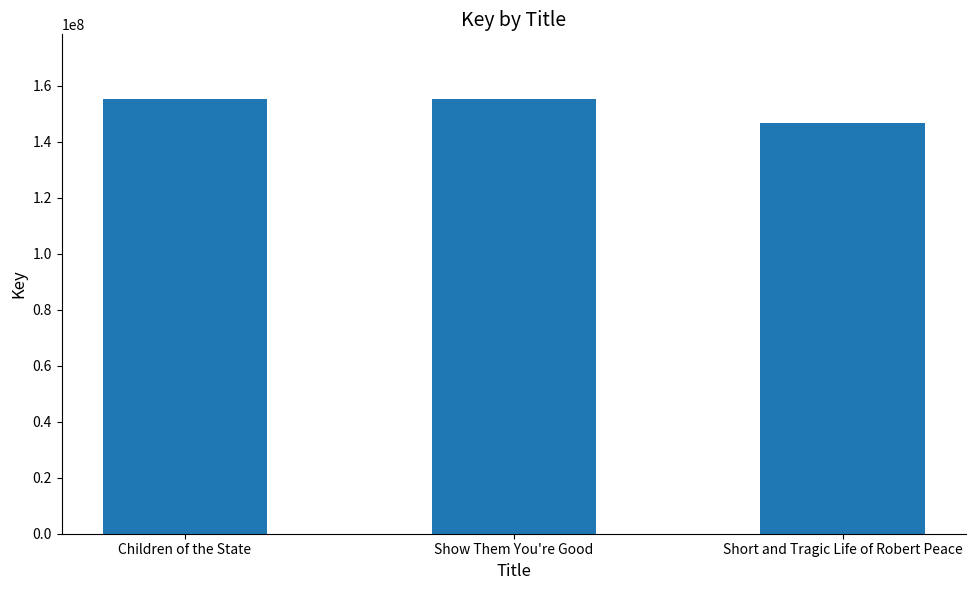

At which category does the chart reach its minimum across all series?

Short and Tragic Life of Robert Peace